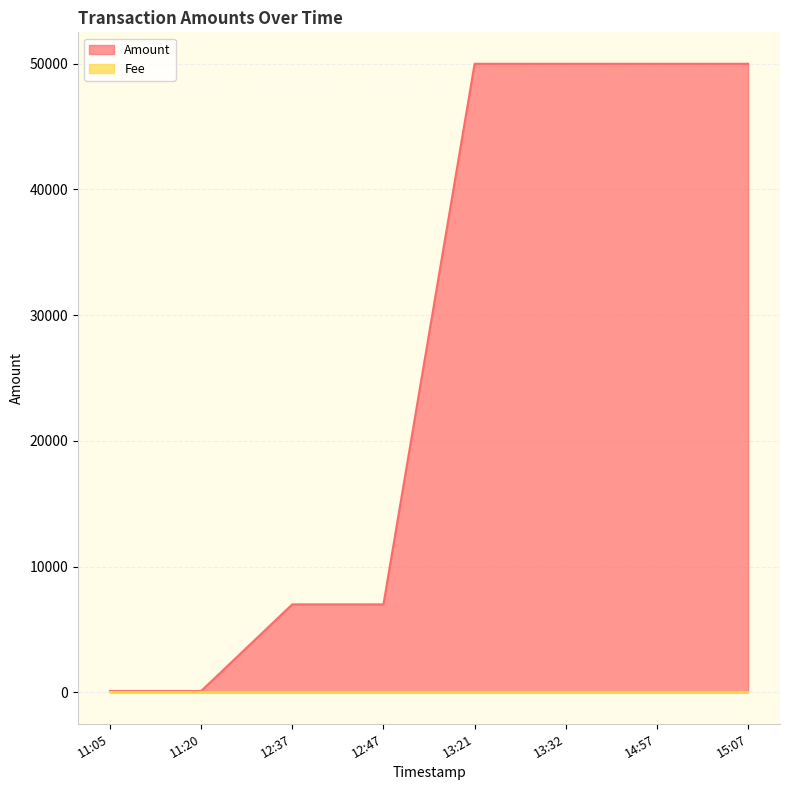

Which series has the largest total across all categories?

Amount